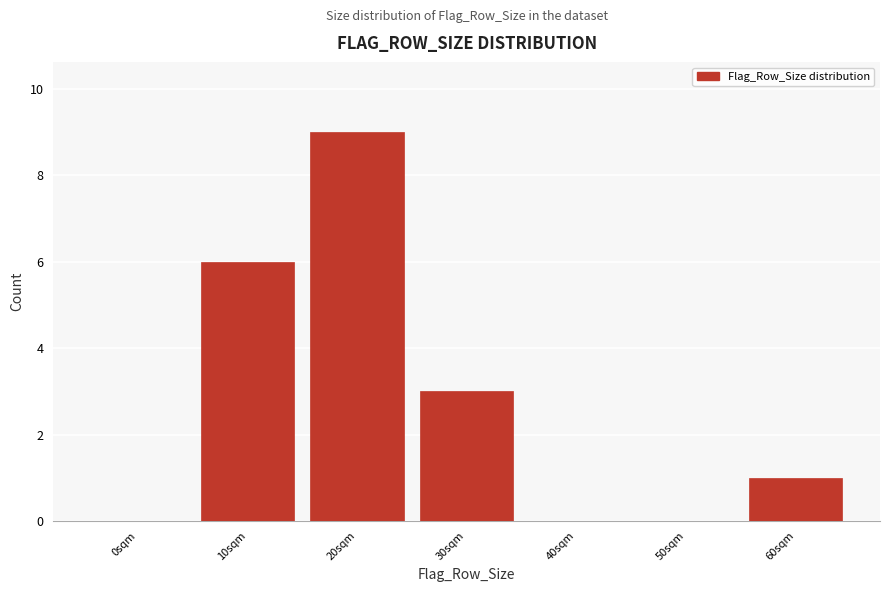

Reading left to right, what are all the values shown in this chart?

0sqm=0	10sqm=6	20sqm=9	30sqm=3	40sqm=0	50sqm=0	60sqm=1